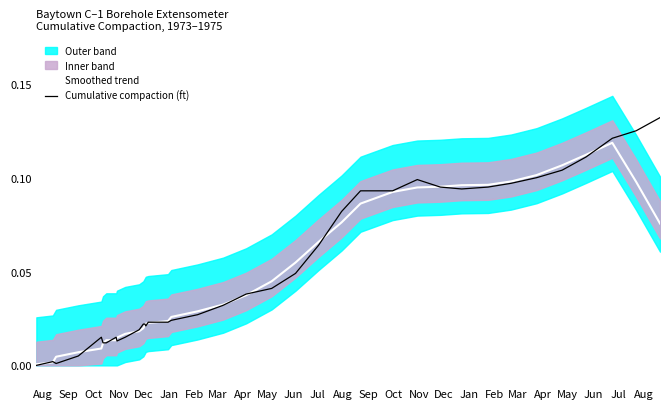

Which series has the largest total across all categories?

Cumulative compaction (ft)